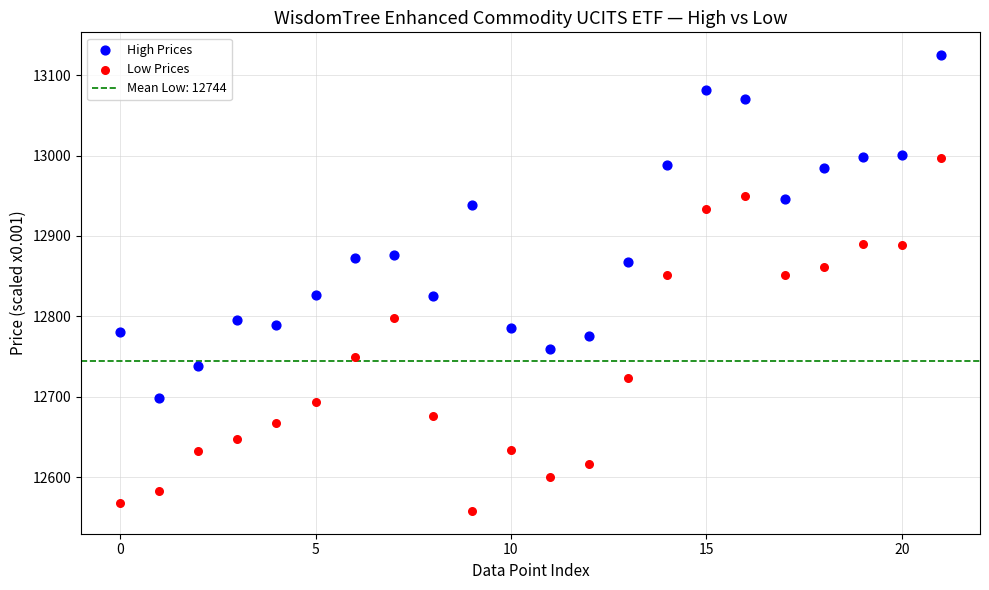

Which series reaches the minimum Y coordinate?

Low Prices